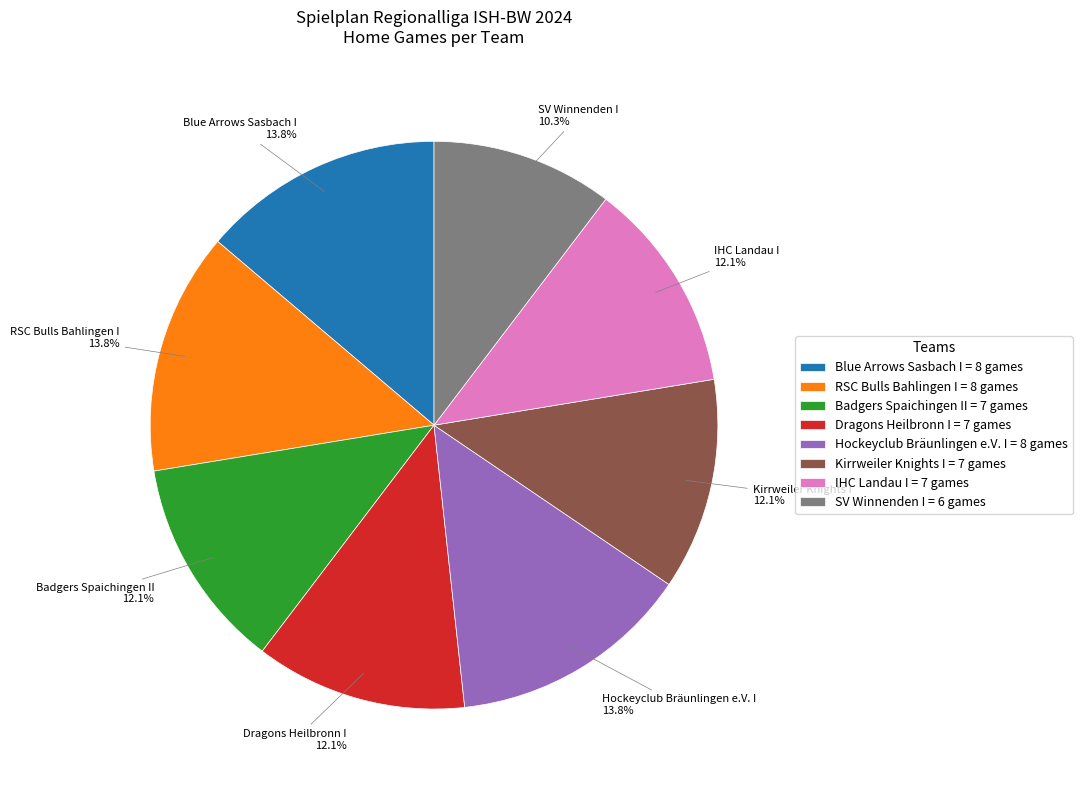

Do Dragons Heilbronn I and RSC Bulls Bahlingen I together represent more than half of the pie?

No